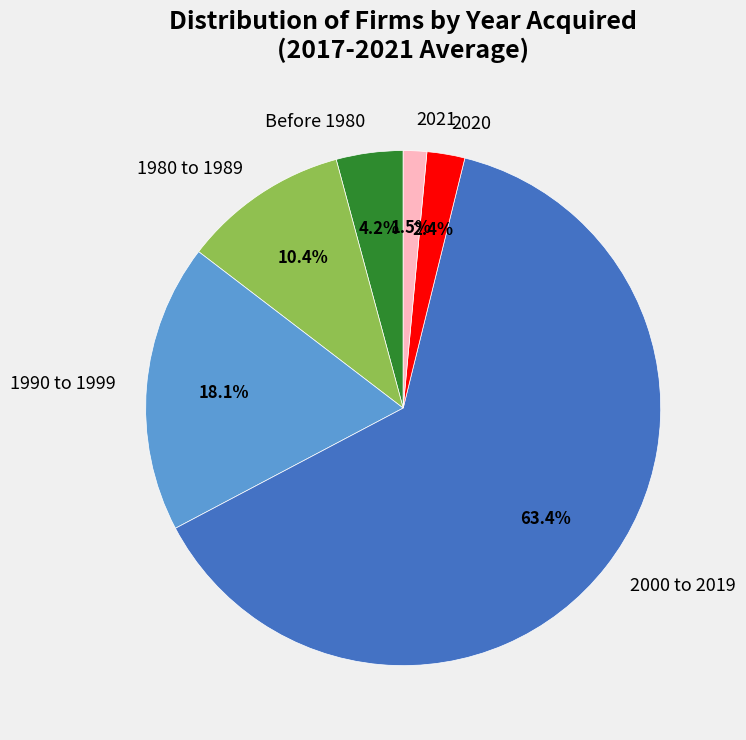

What percentage is the 1990 to 1999 slice, to the nearest percent?

18%